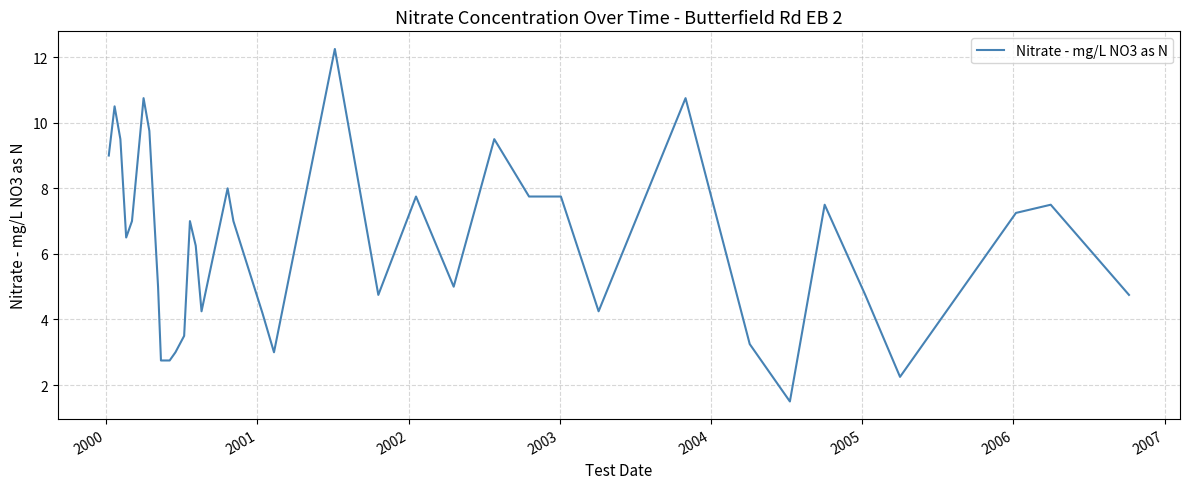

What is the sum of all values?

232.2